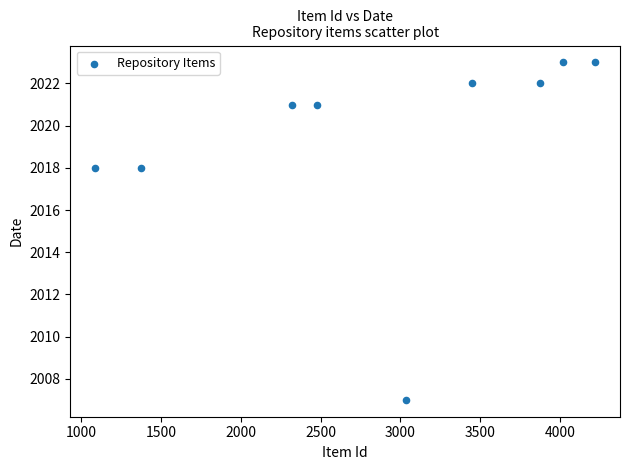

What is the average X value?

2873